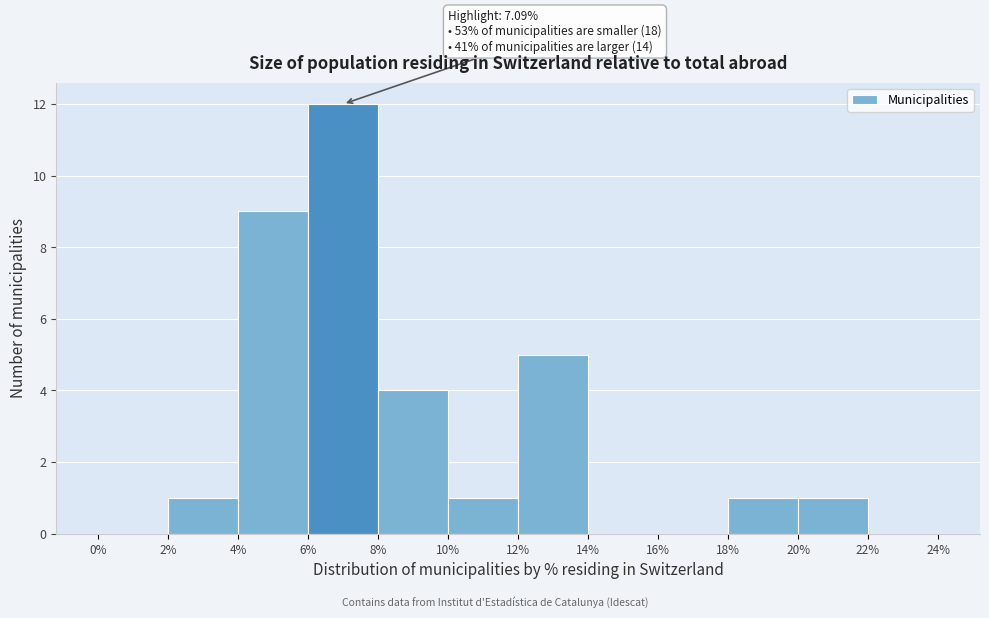

Over which range of the x-axis is the bar tallest?

6% to 8%